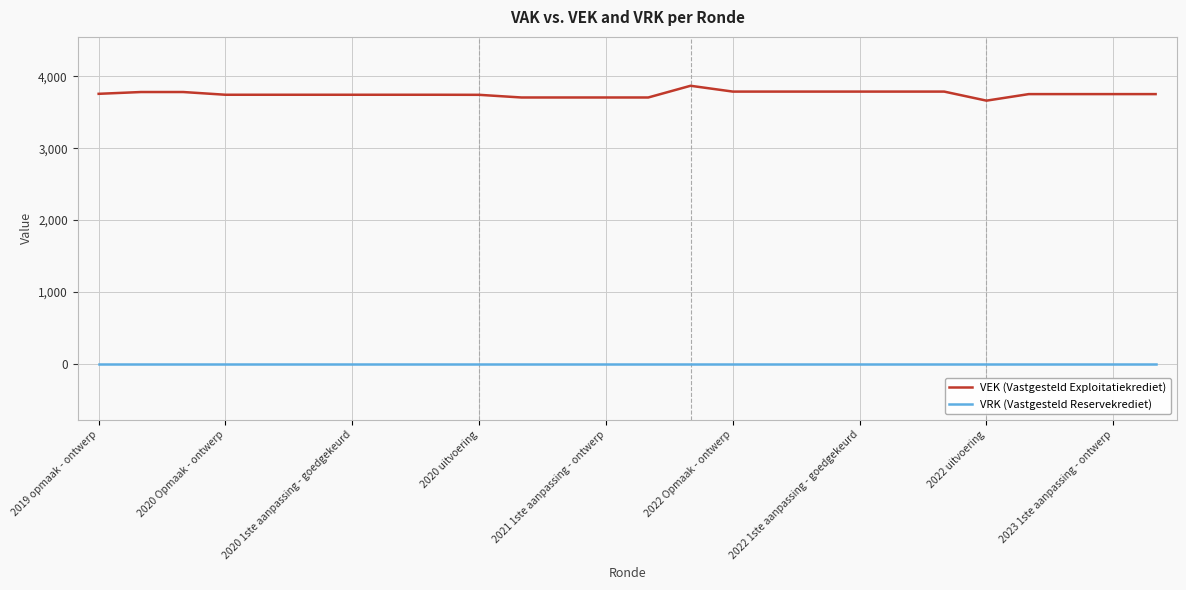

List the series in order of their overall mean, highest first.

VEK (Vastgesteld Exploitatiekrediet), VRK (Vastgesteld Reservekrediet)